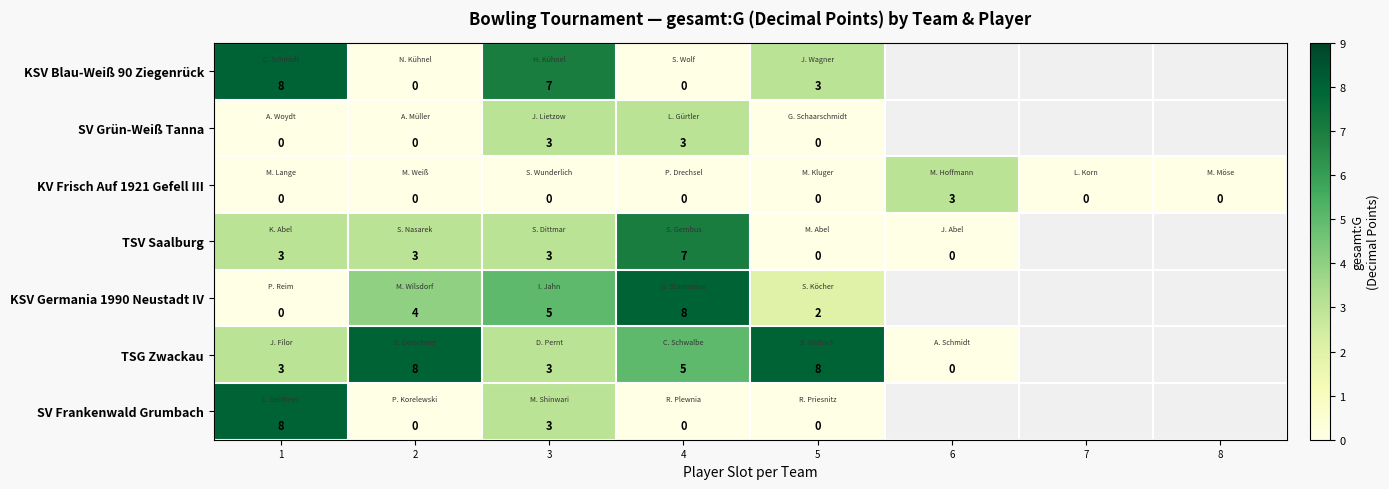

What is the difference between the maximum and minimum values in the KV Frisch Auf 1921 Gefell III series?

3